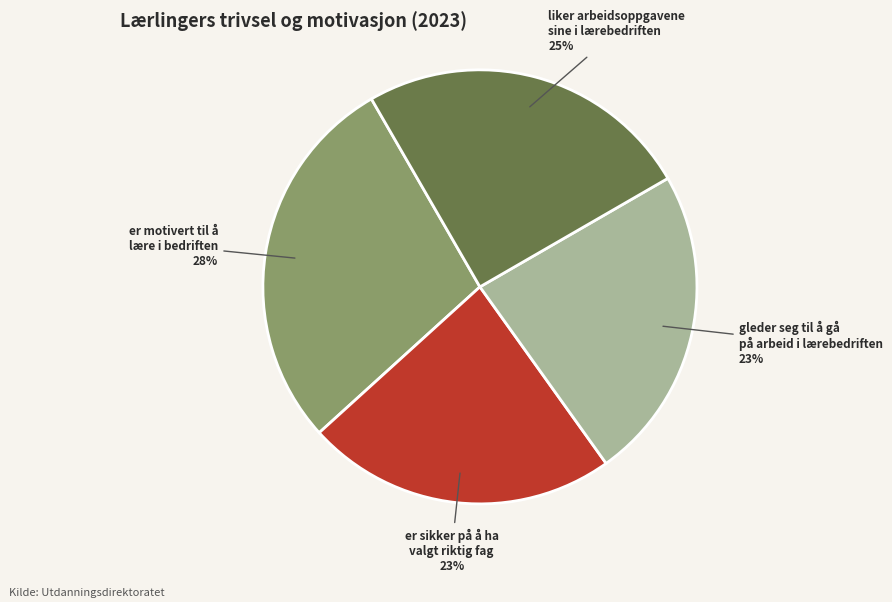

Does liker arbeidsoppgavene sine i lærebedriften account for over 50% of the chart?

No